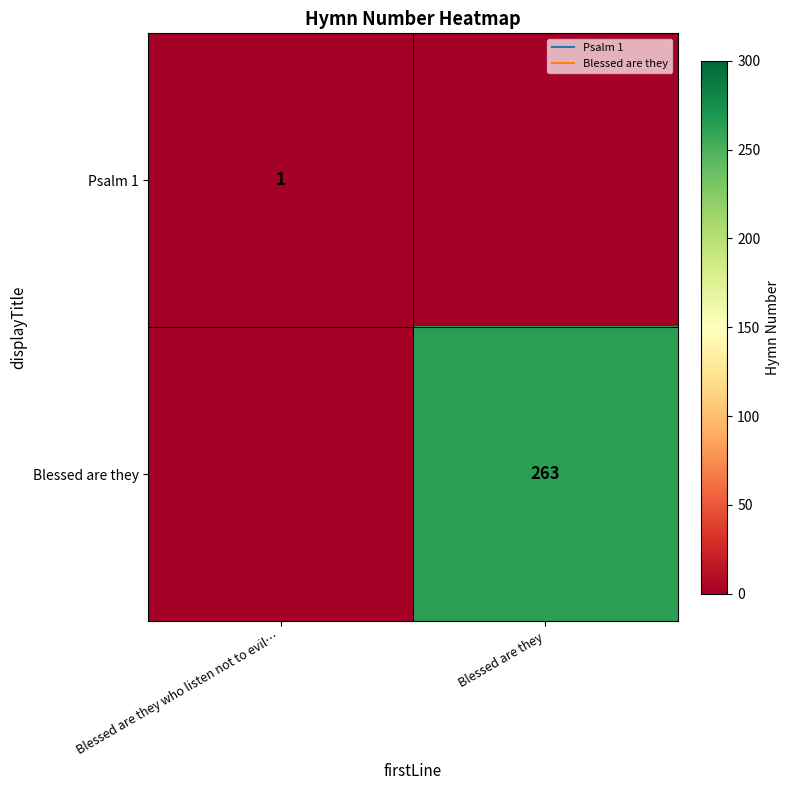

What is the total value across all series at Blessed are they?

263